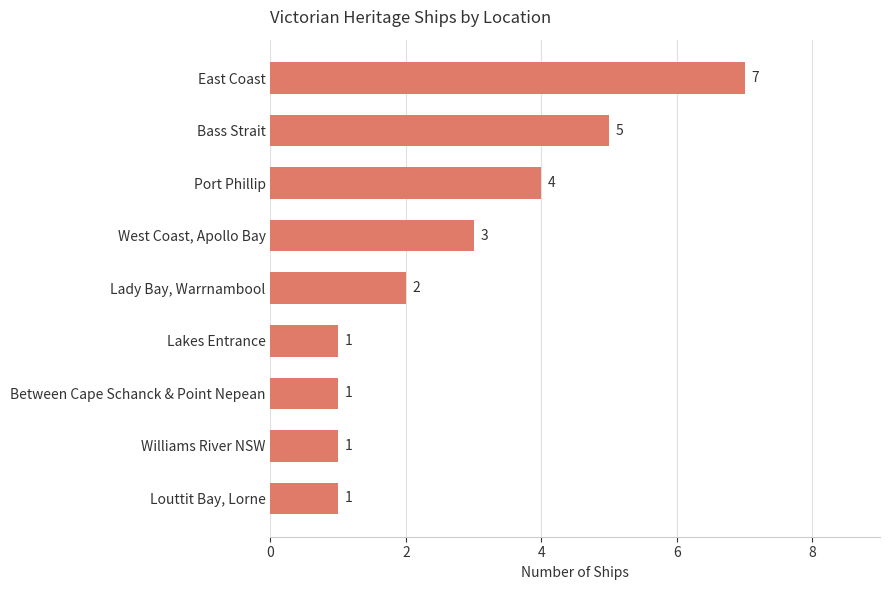

What is the ratio of the value at Bass Strait to the value at Lakes Entrance?

5.0